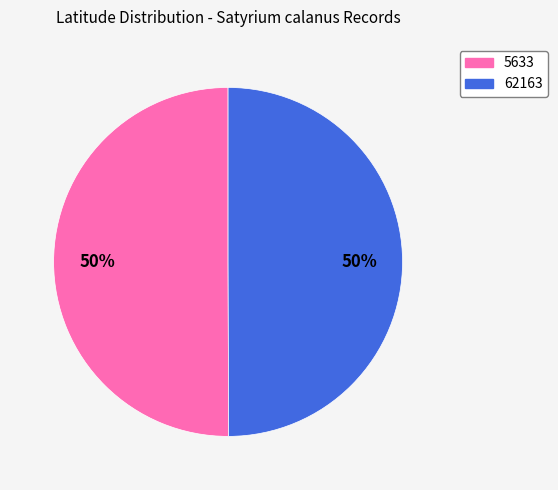

To the nearest percent, what is the combined percentage of 5633 and 62163?

100%